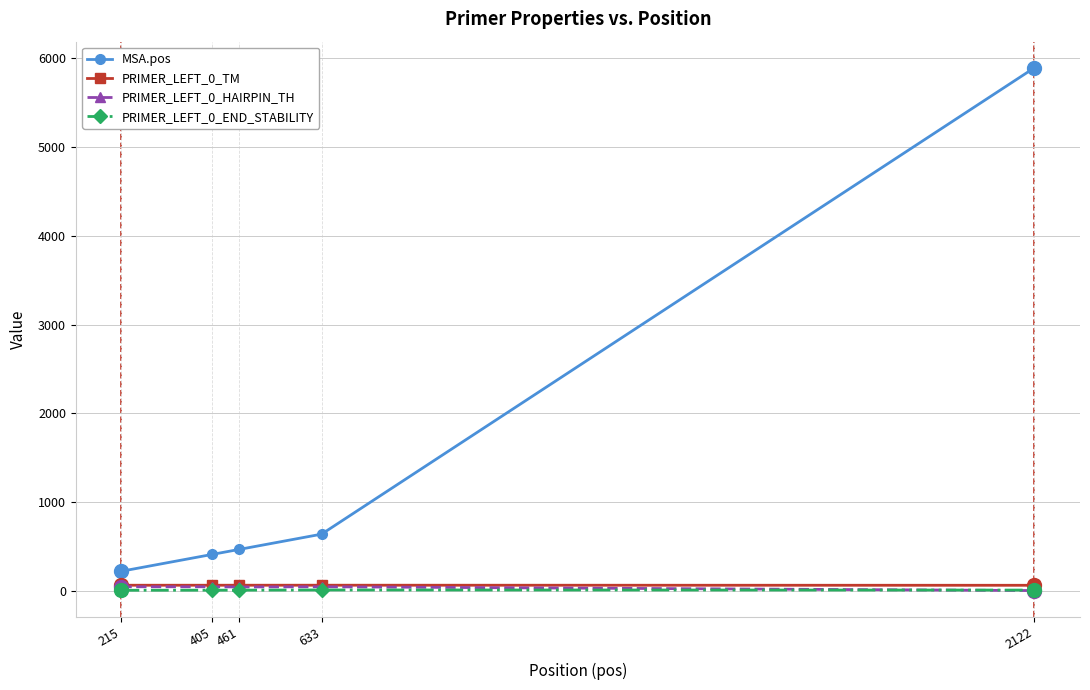

At how many categories does at least one series exceed 2107?

1